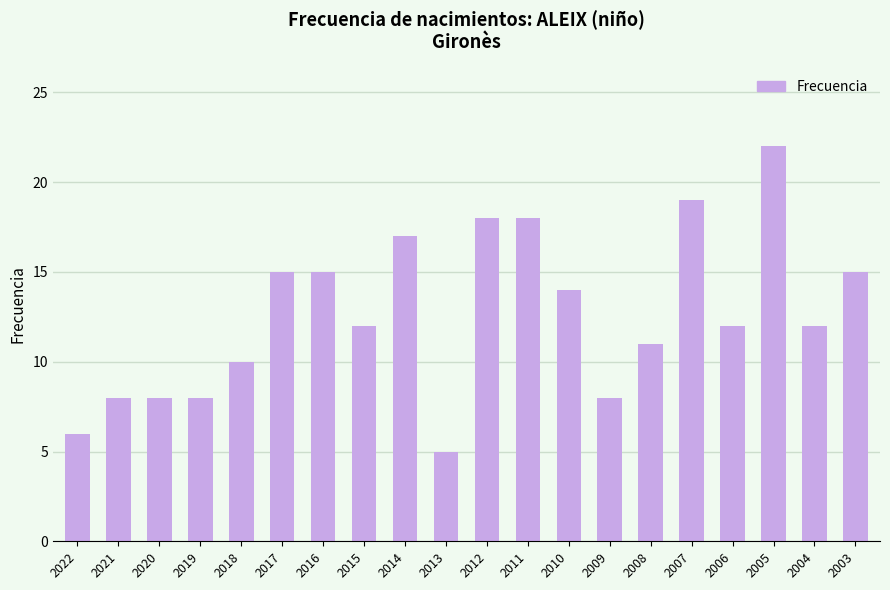

At which category does the chart reach its peak across all series?

2005